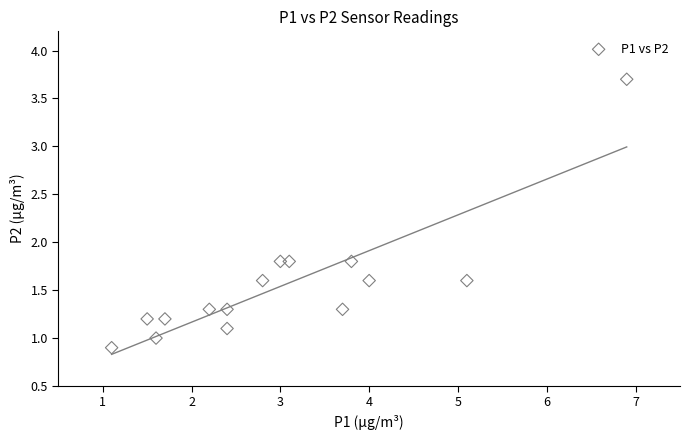

What is the range of X values (max minus min)?

5.8